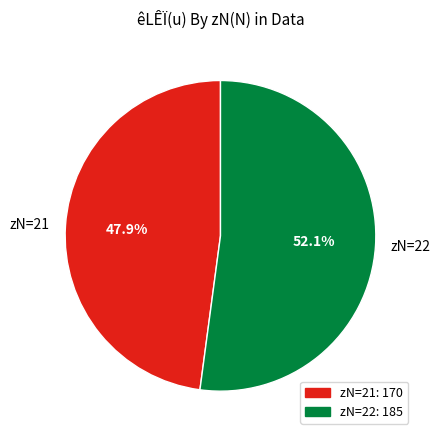

What is the smallest slice in the pie chart?

zN=21